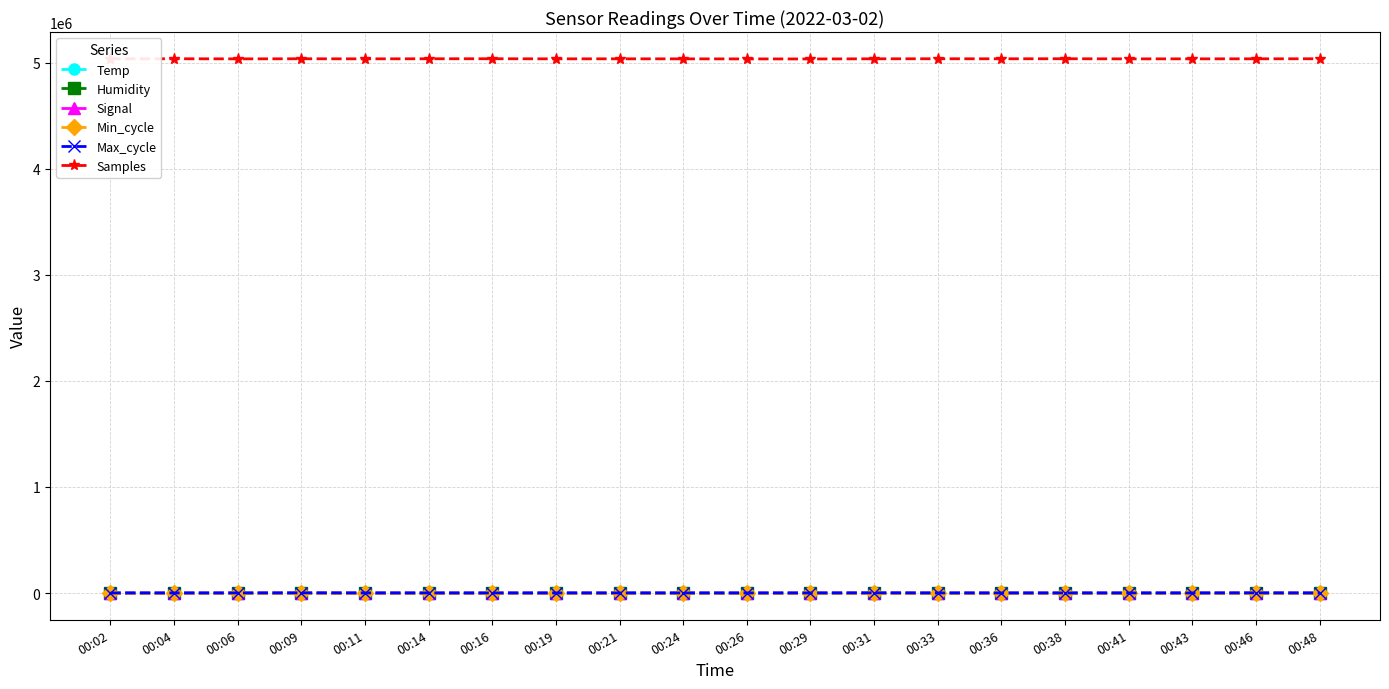

True or false: Min_cycle and Samples cross at least once.

False